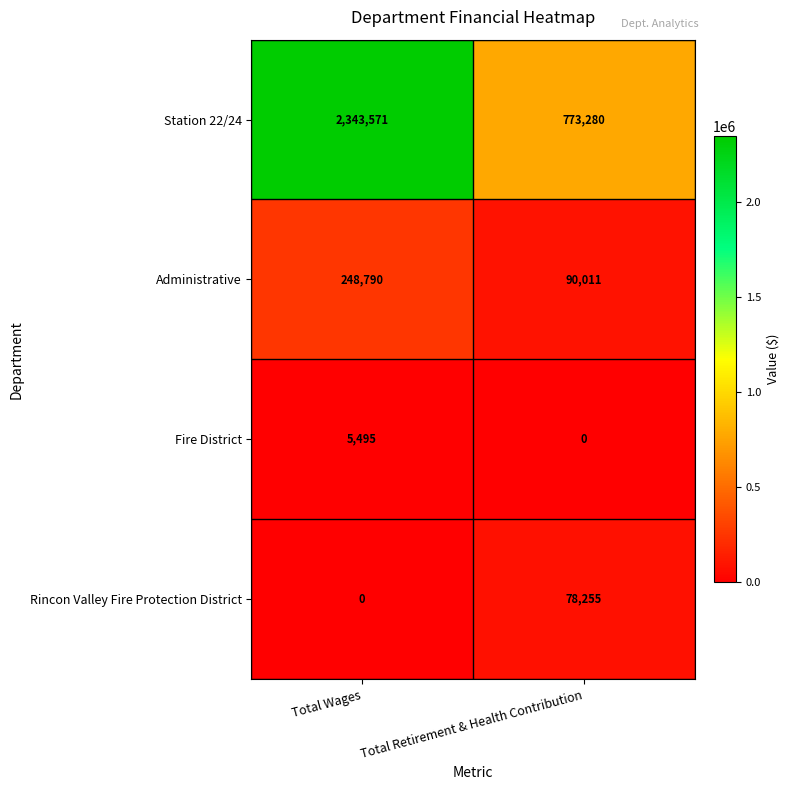

Rank the series by their maximum value, from highest to lowest.

Station 22/24, Administrative, Rincon Valley Fire Protection District, Fire District